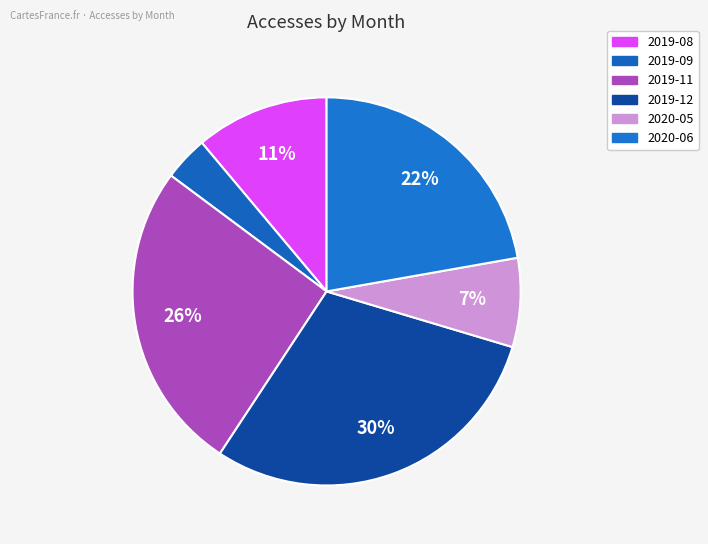

Approximately how many times larger is the value at 2019-12 compared to 2020-06?

1.3